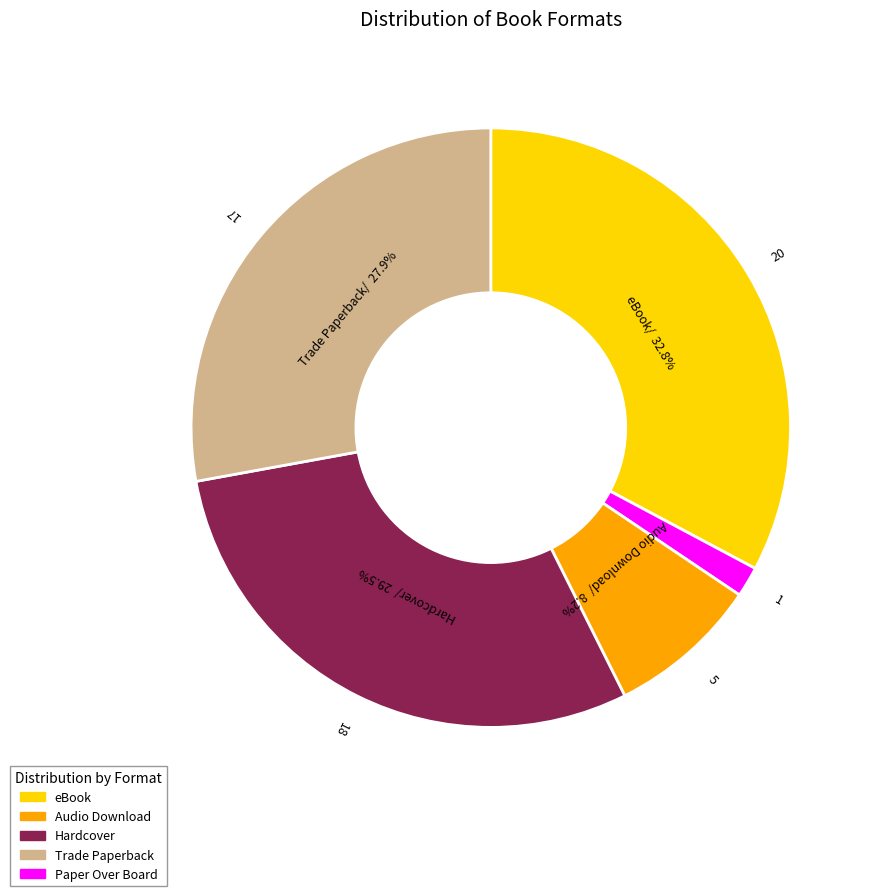

Does any single category account for the majority?

No